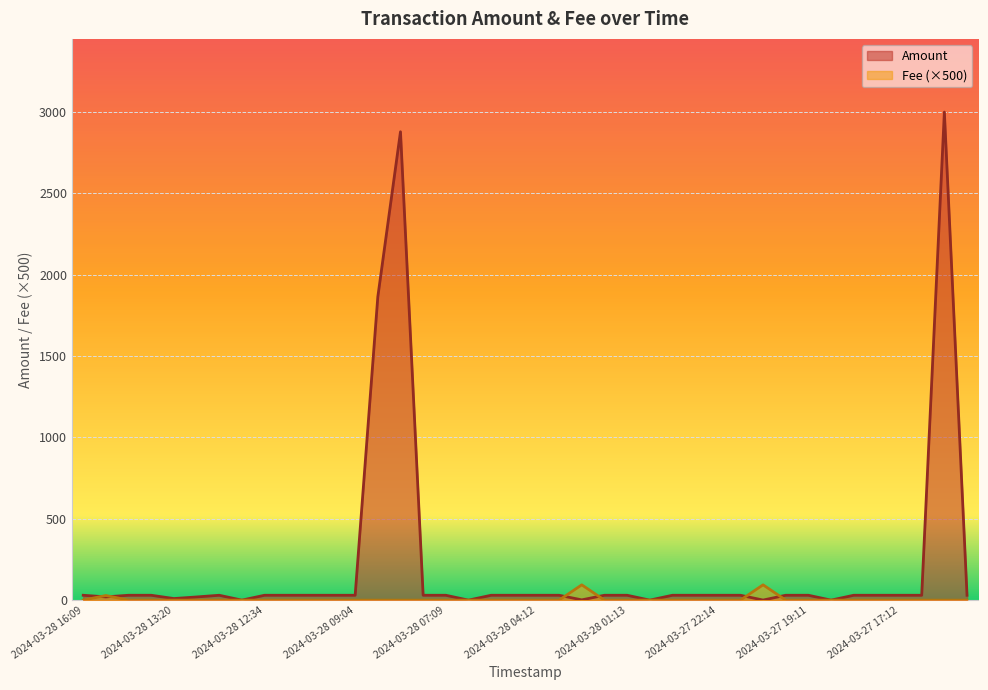

What is the maximum value shown in the chart?

3000.0